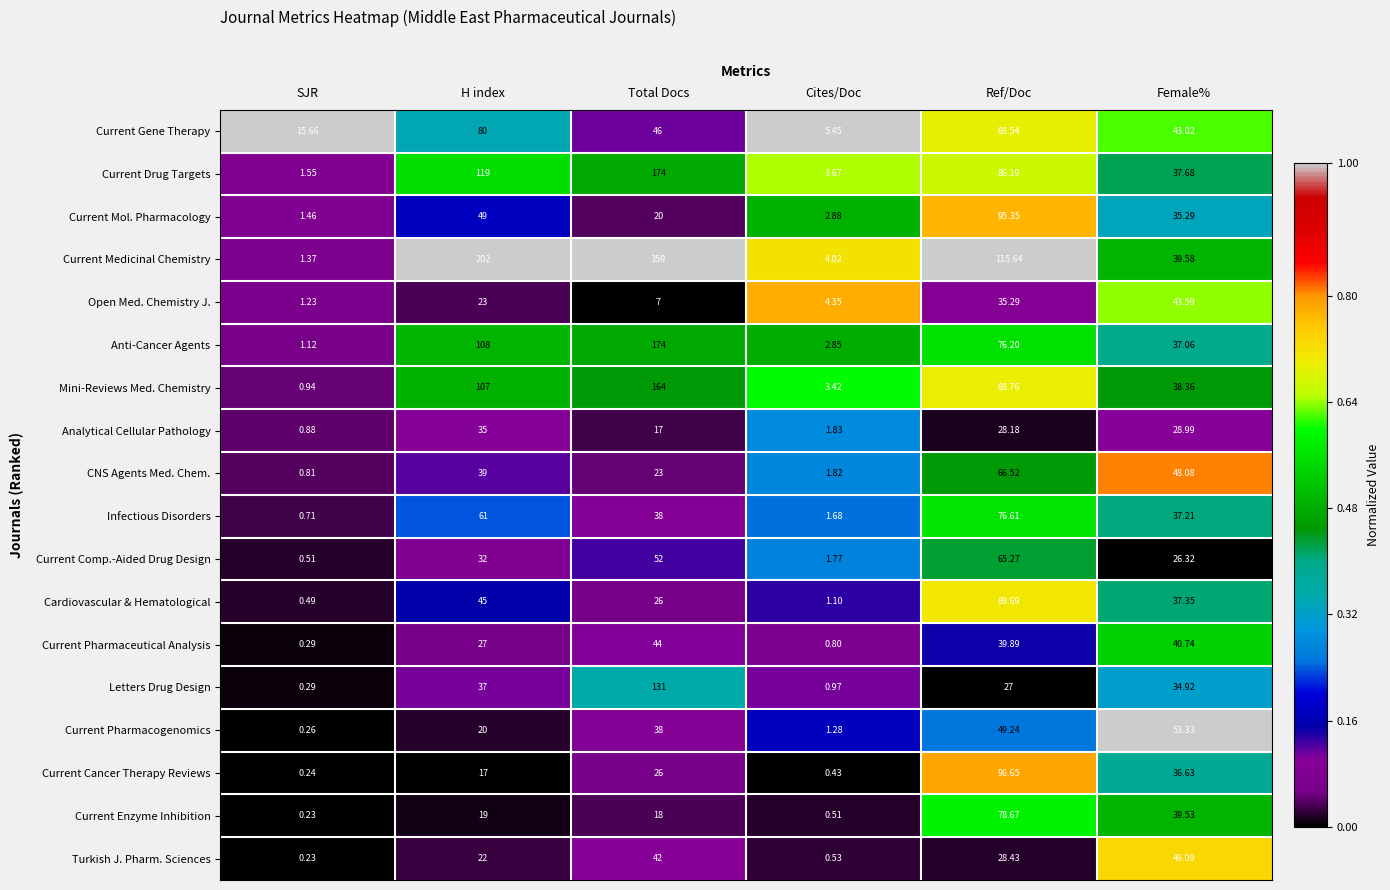

Is the value of Current Pharmacogenomics at Female% greater than the value of Current Enzyme Inhibition at Female%?

Yes